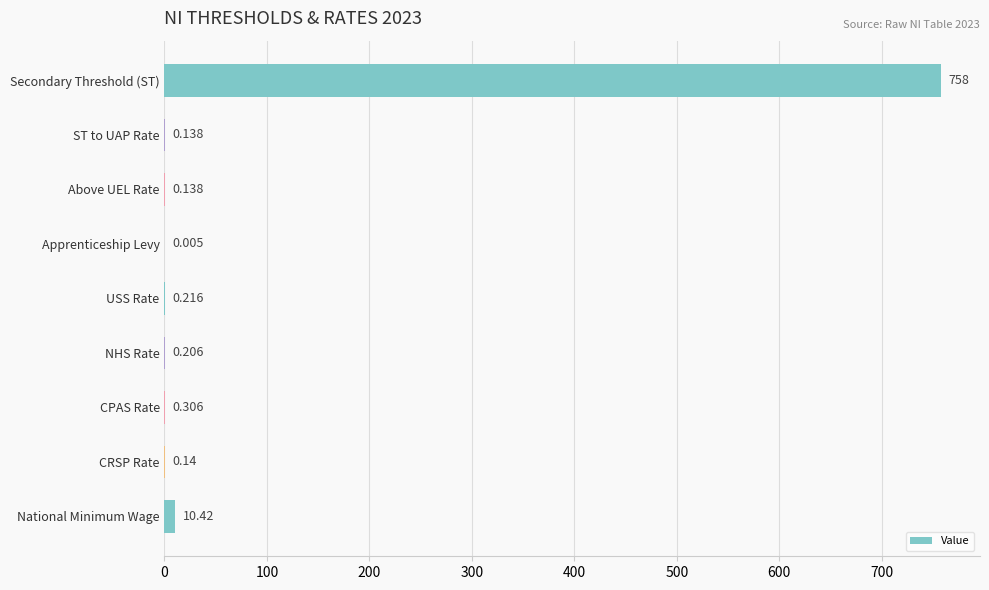

Where is the data nearest to the value 379?

National Minimum Wage